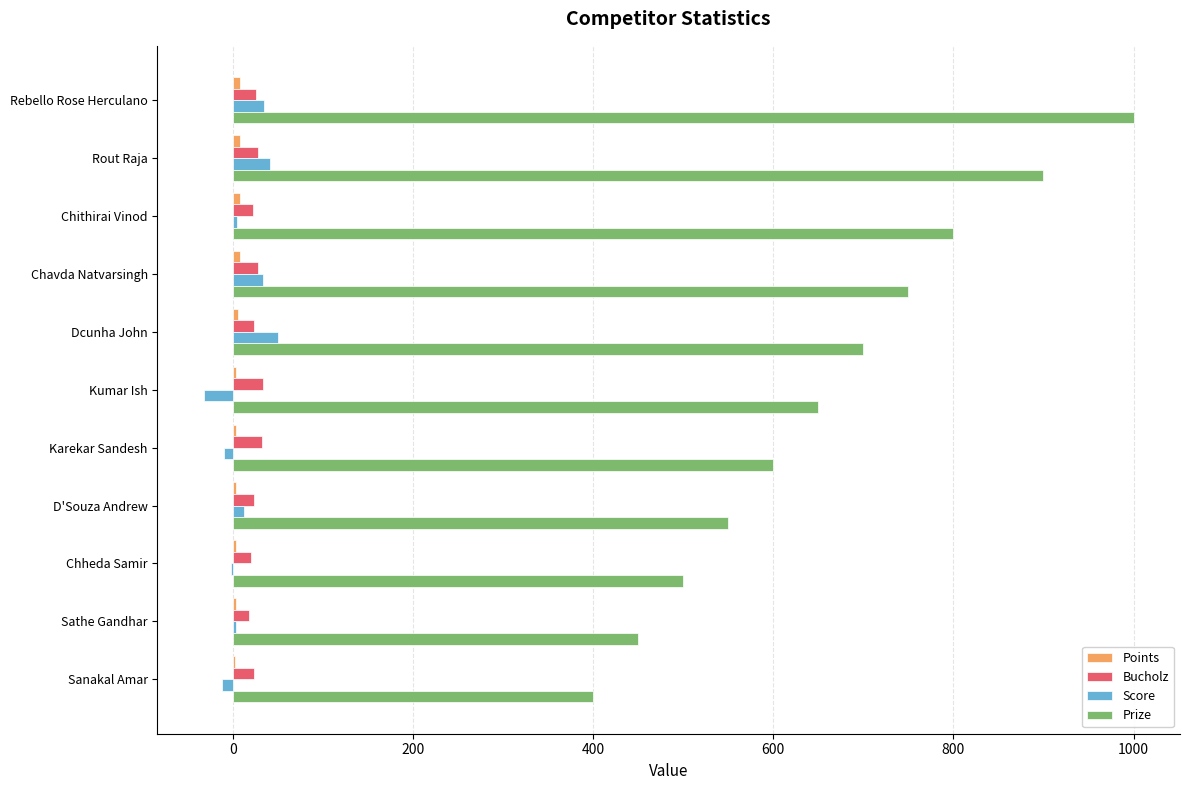

The value of Bucholz at Dcunha John is 24. True or false?

True